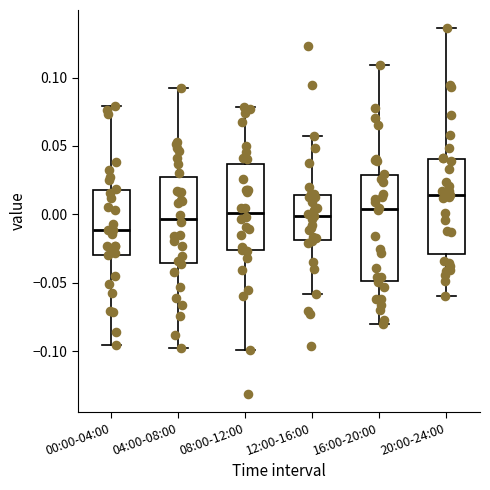

Reading left to right, read every box against the y-axis: the position of its median line, the range the box covers, and the ends of its whiskers. The values are not printed on the chart, so give them approximately, as read against the axis.

00:00-04:00: median -0.010, box -0.030 to 0.020, whiskers -0.095 to 0.080
04:00-08:00: median -0.005, box -0.035 to 0.025, whiskers -0.100 to 0.095
08:00-12:00: median 0.000, box -0.025 to 0.035, whiskers -0.100 to 0.080
12:00-16:00: median 0.000, box -0.020 to 0.015, whiskers -0.060 to 0.055
16:00-20:00: median 0.005, box -0.050 to 0.030, whiskers -0.080 to 0.110
20:00-24:00: median 0.015, box -0.030 to 0.040, whiskers -0.060 to 0.135